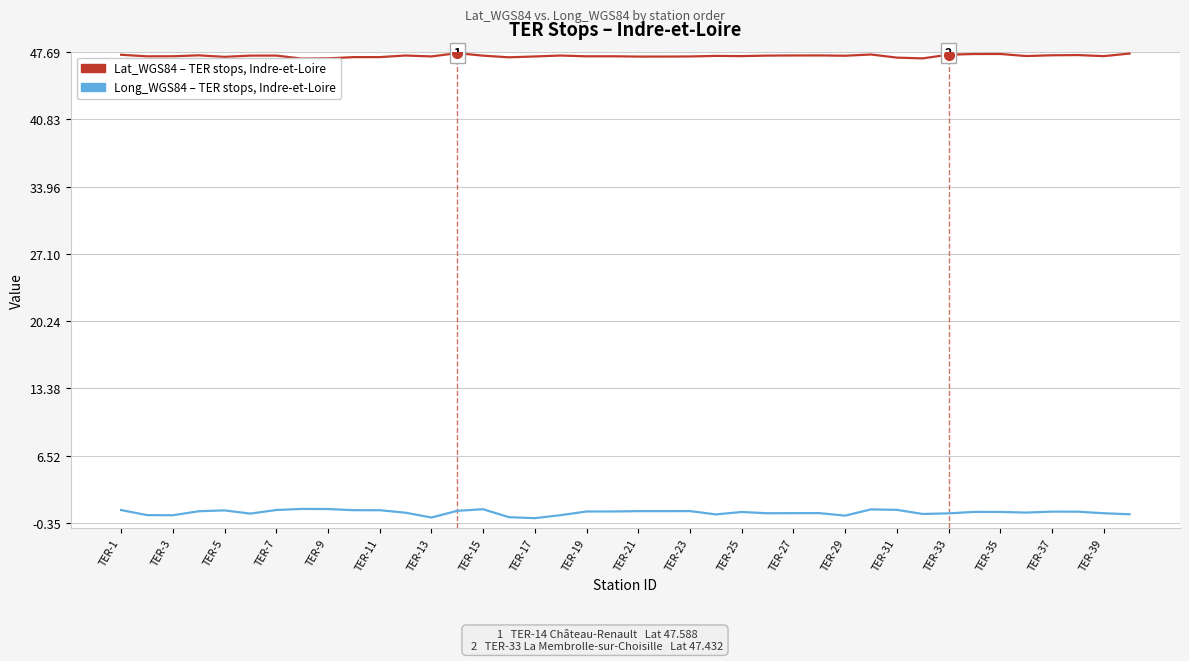

Rank the series by their maximum value, from highest to lowest.

Lat_WGS84 – TER stops, Indre-et-Loire, Long_WGS84 – TER stops, Indre-et-Loire